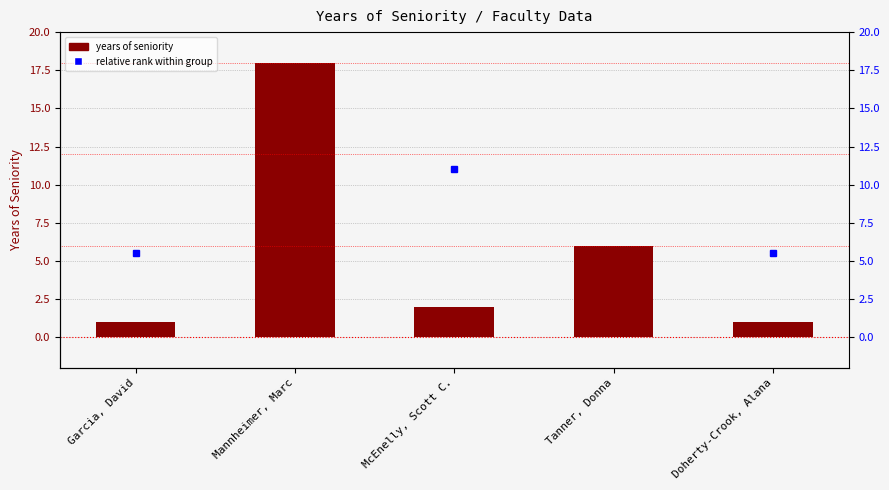

What is the label of the 4th bar from the right?

Mannheimer, Marc